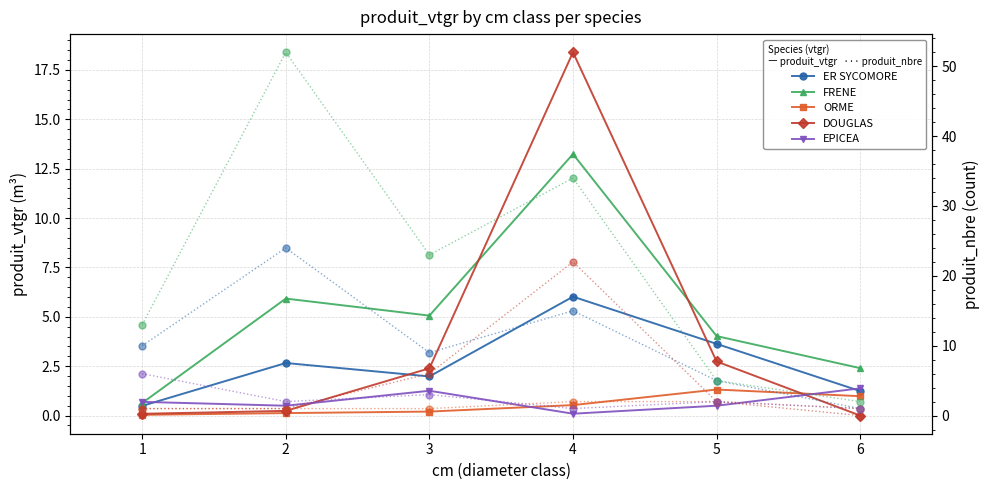

What are all the series names shown in the legend?

ER SYCOMORE, FRENE, ORME, DOUGLAS, EPICEA